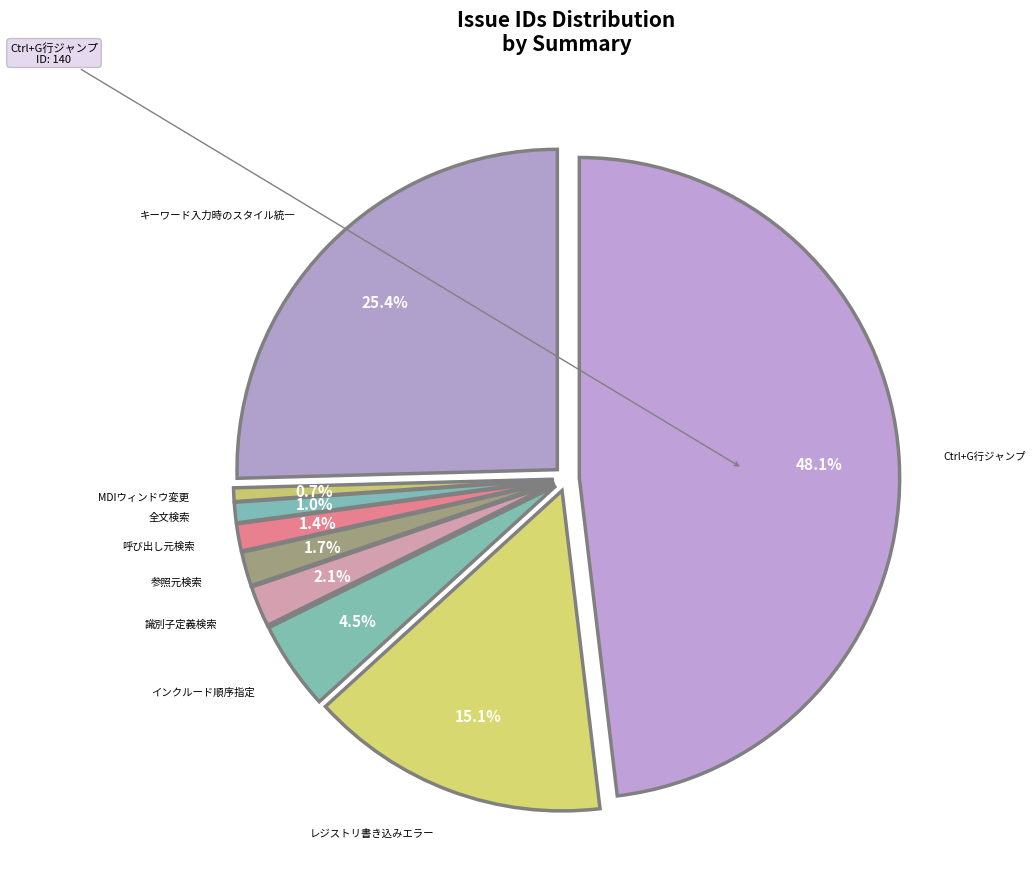

Approximately how many times larger is the value at レジストリ書き込みに失敗したときにメッセージを表示する compared to エディタにCtrl+Gで指定行にジャンプする機能がほしい?

0.3